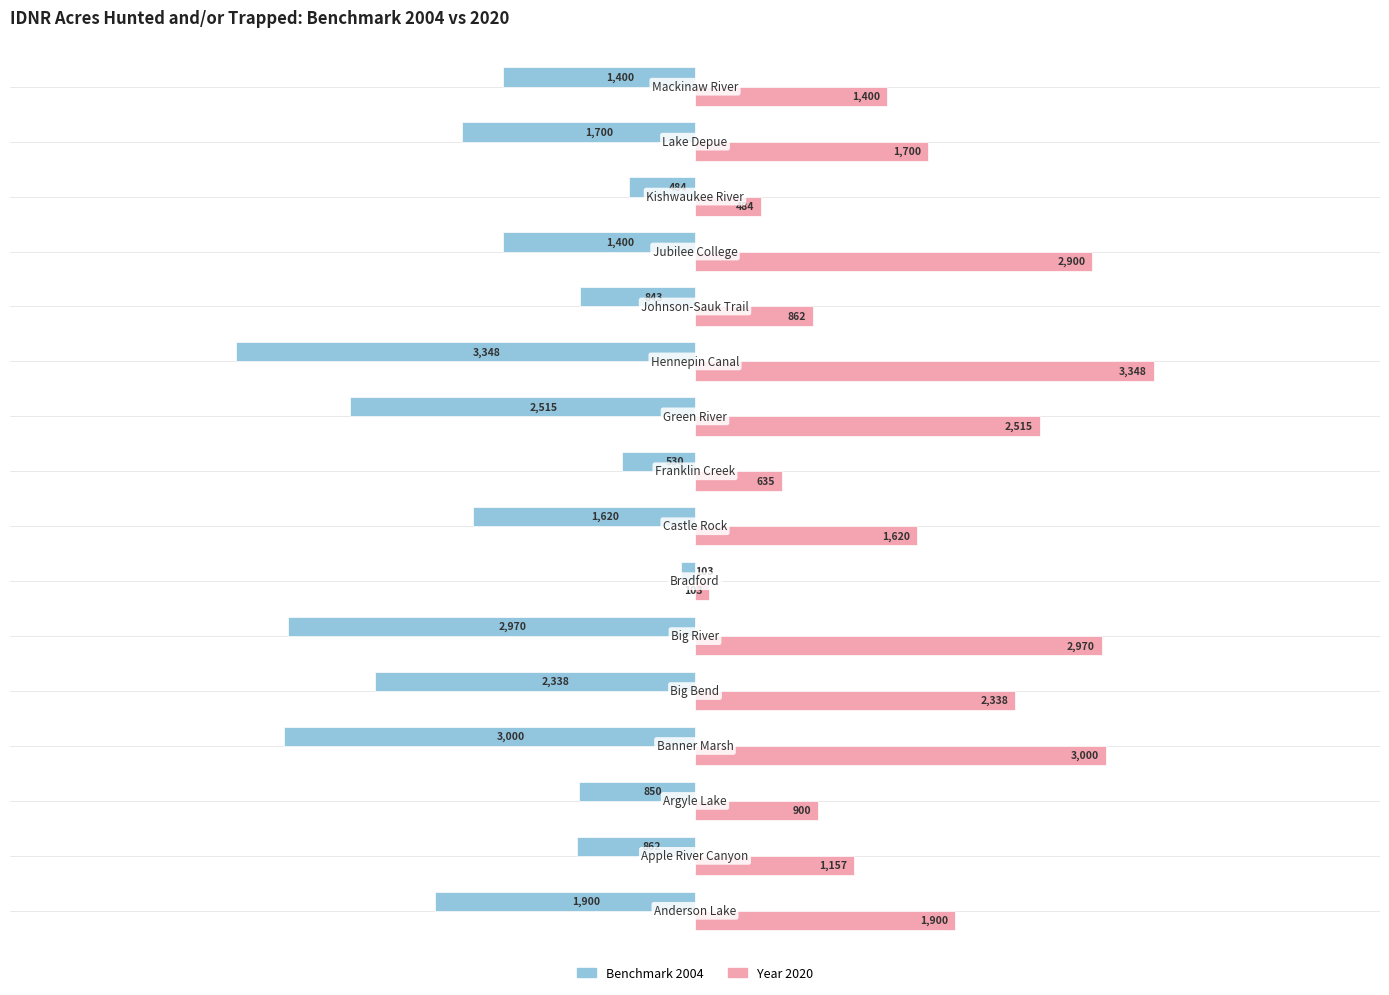

What is the average value of the Benchmark 2004 series?

-1616